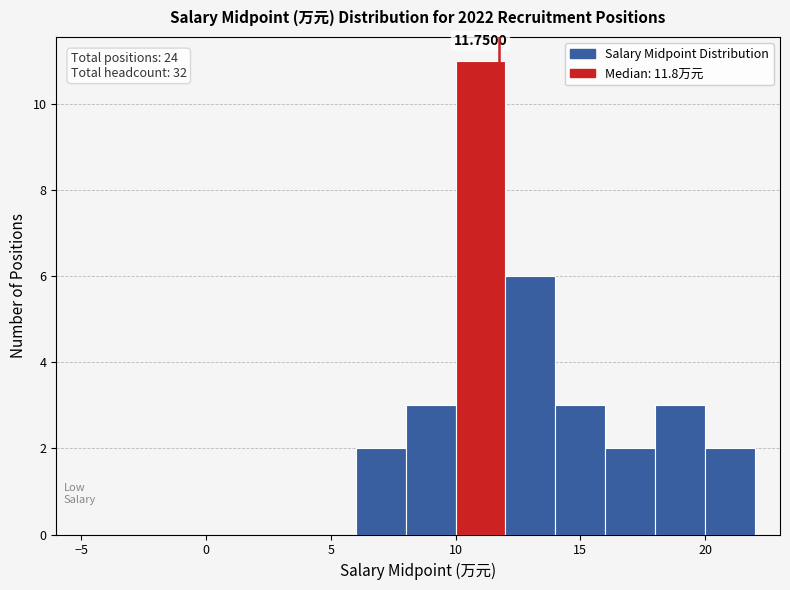

Which range on the x-axis has the tallest bar?

10 to 12